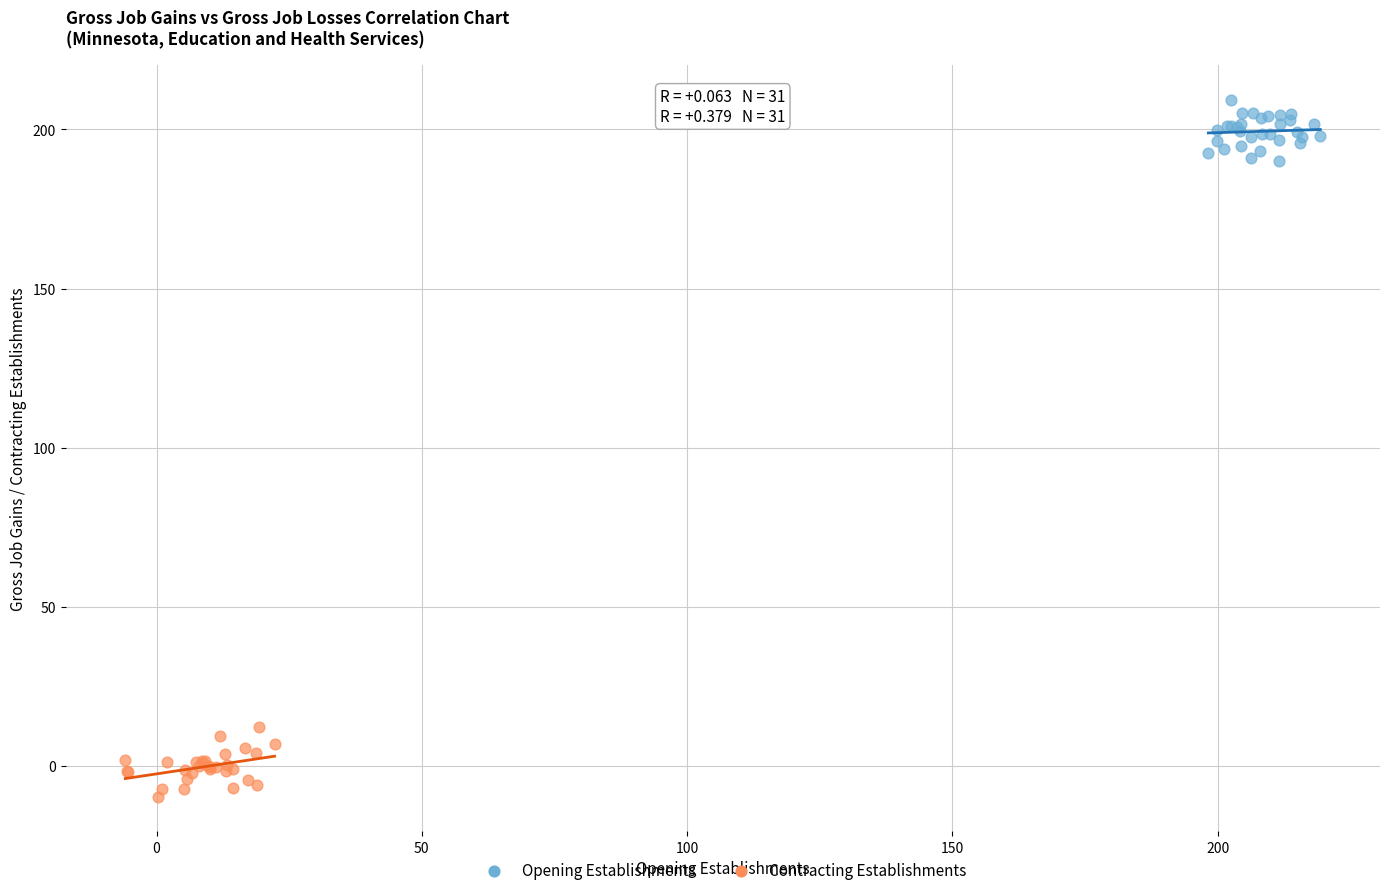

Which series reaches the maximum Y coordinate?

Opening Establishments